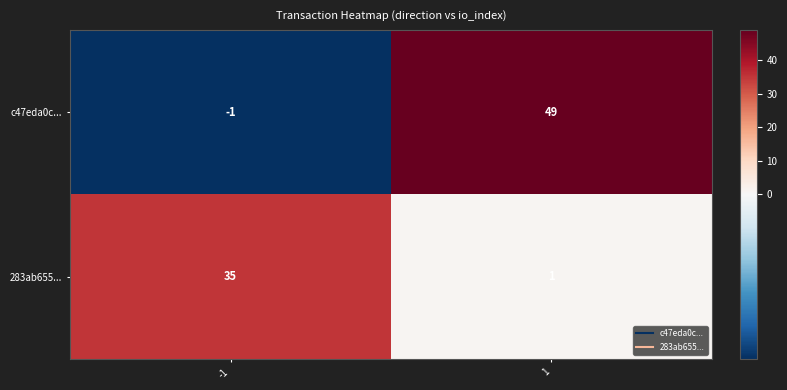

What is the sum of the 283ab655... values at 1 and -1?

36